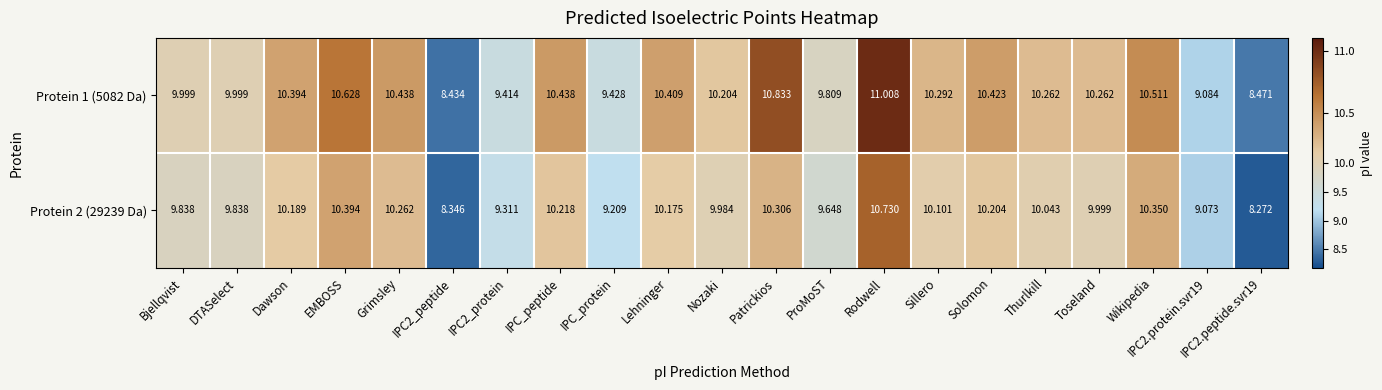

At which label does Protein 2 (29239 Da) first exceed 10?

Dawson